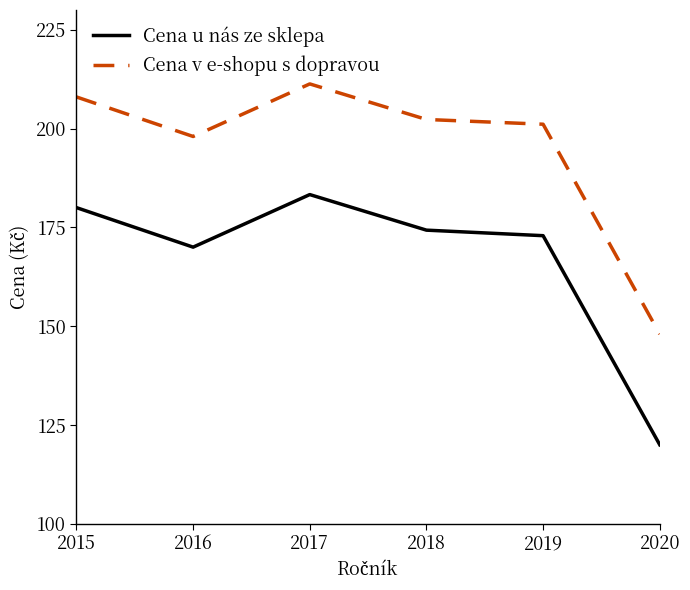

At which label is Cena v e-shopu s dopravou closest to 179?

2016